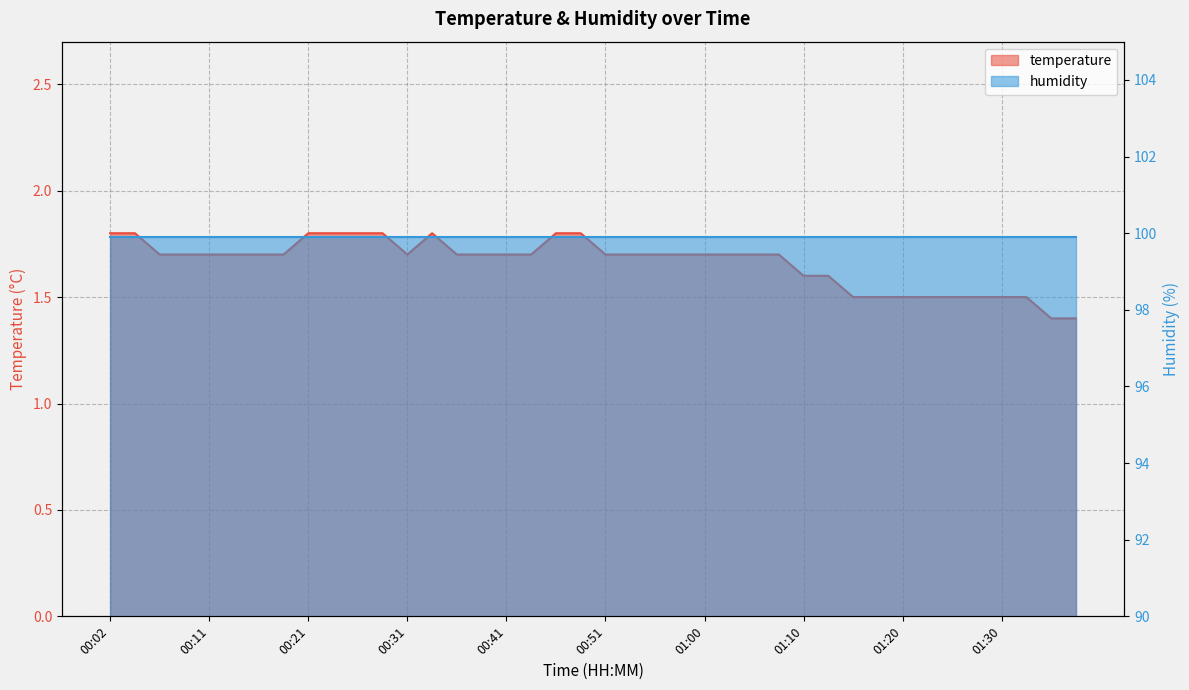

Between 00:16 and 00:09, which is larger?

00:16